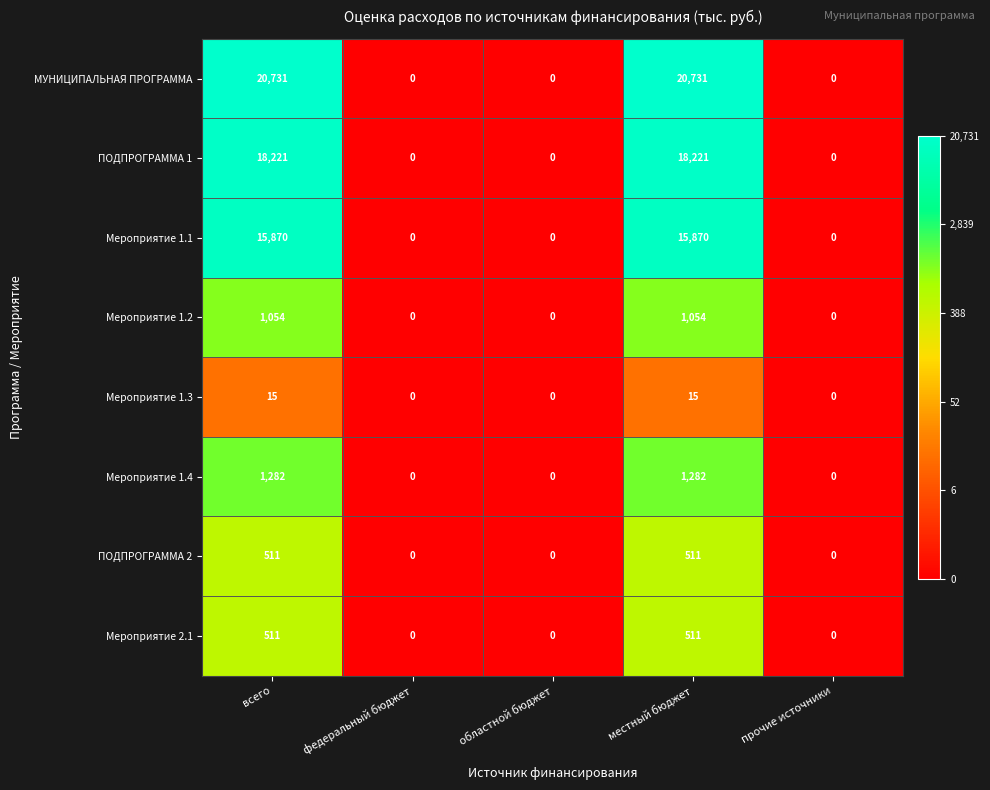

What is the maximum value for МУНИЦИПАЛЬНАЯ ПРОГРАММА?

20731